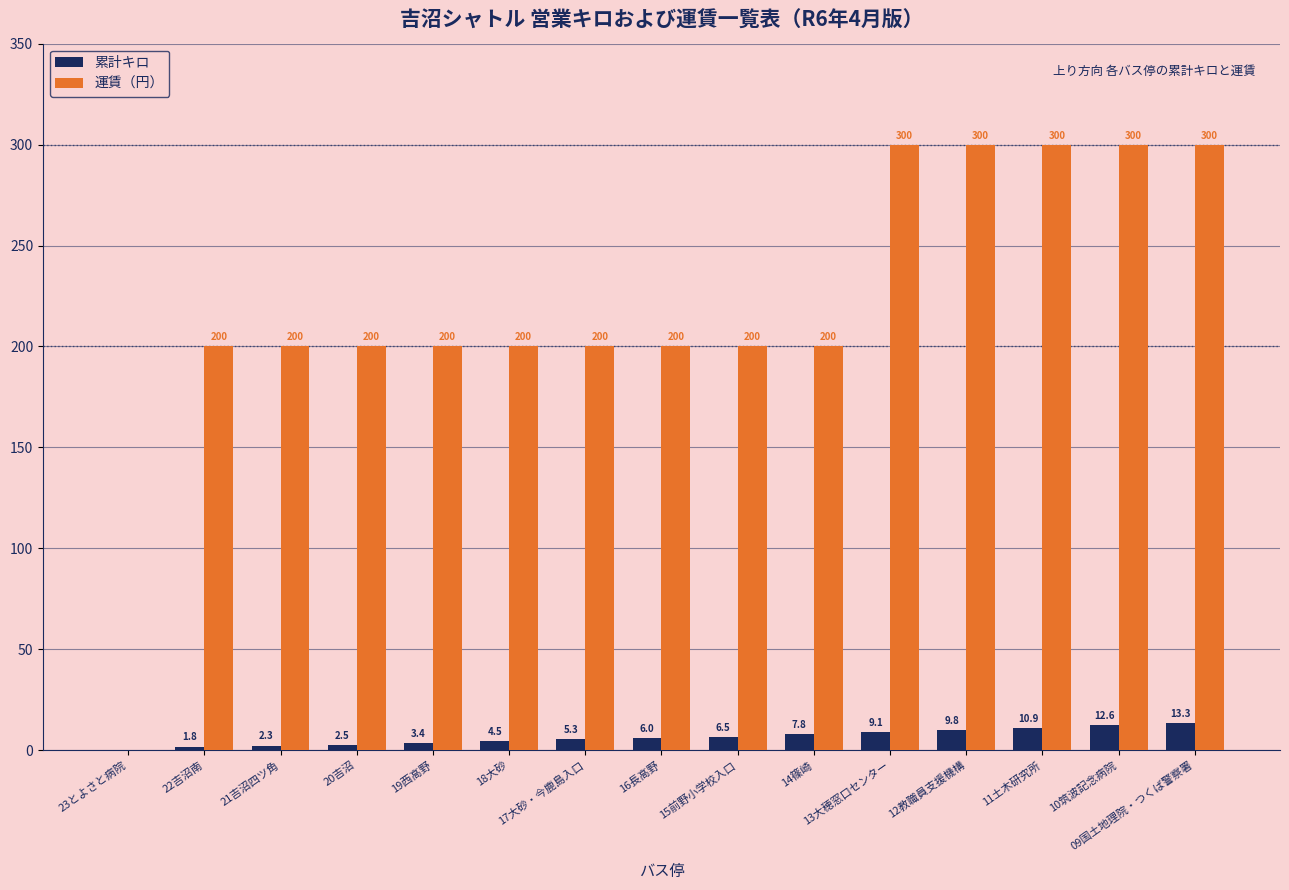

Which series has the largest range (max minus min)?

運賃（円）